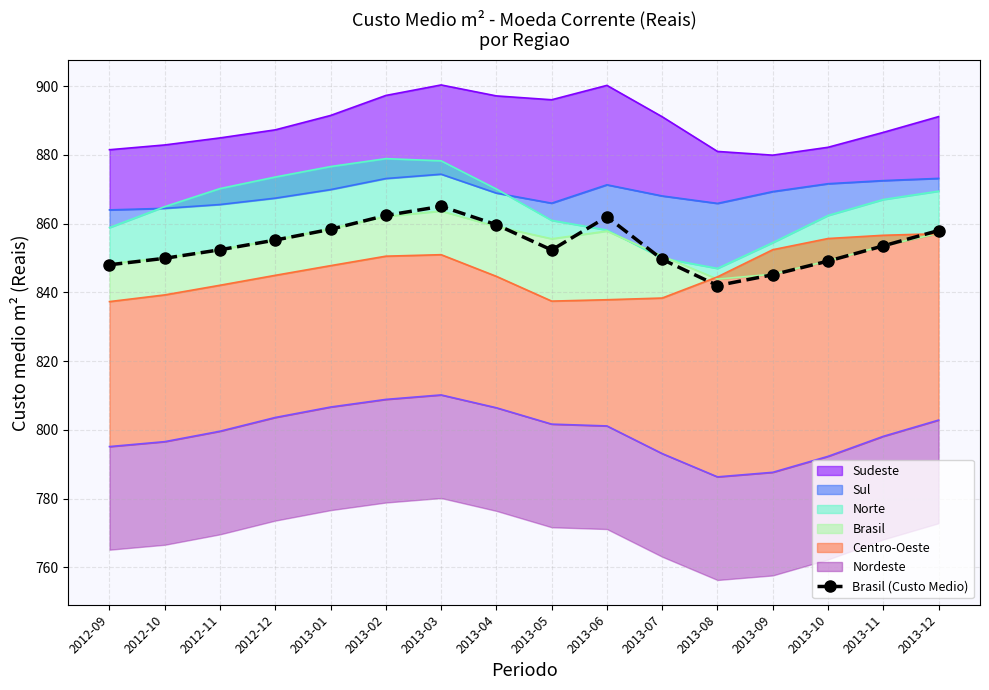

What is the smallest value displayed?

842.0